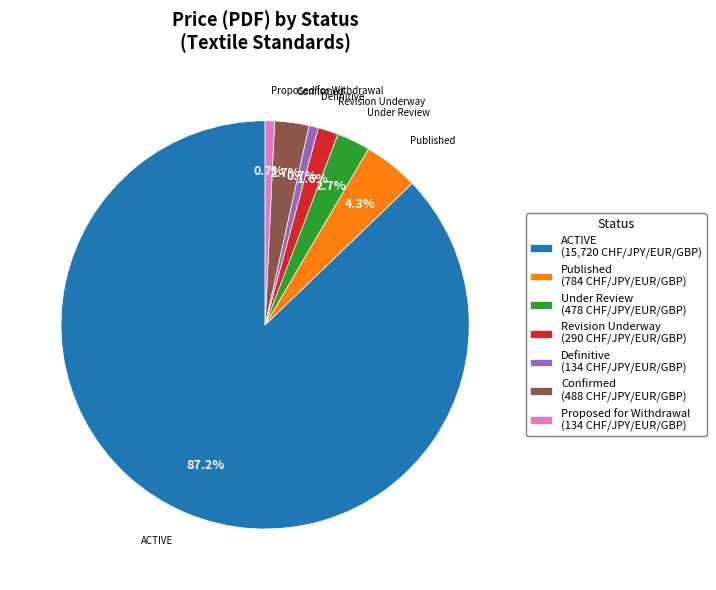

To the nearest percent, what percentage of the pie is Proposed for Withdrawal?

1%